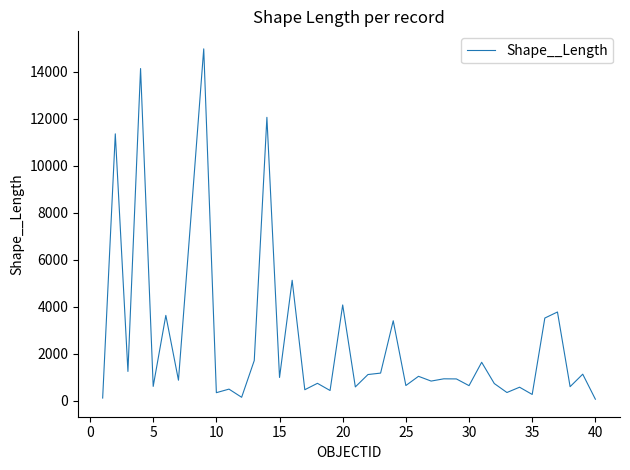

What is the greatest value displayed?

14963.8